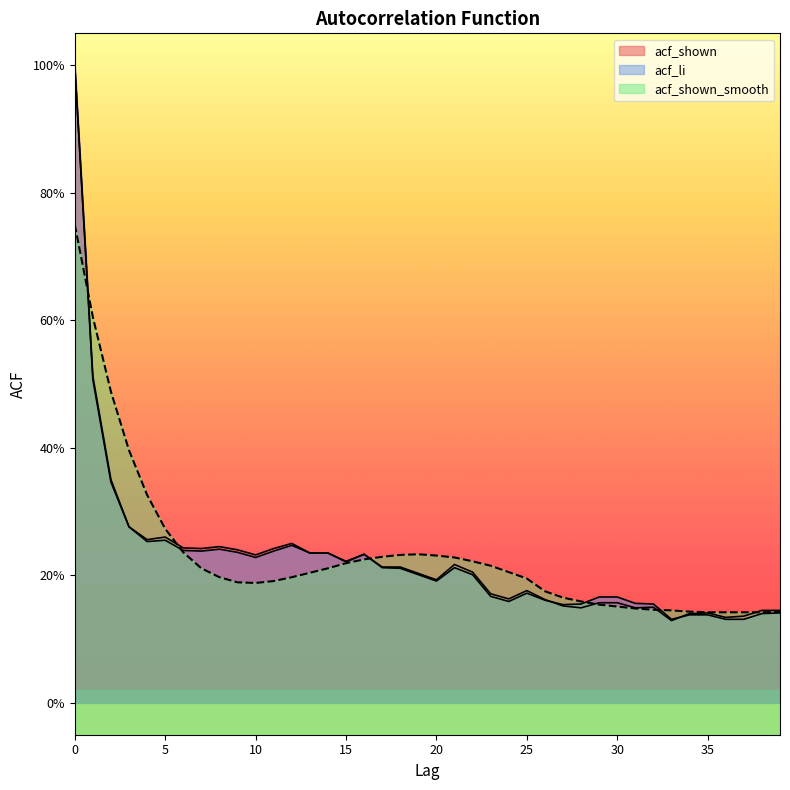

Reading left to right, extract all data points from this chart.

acf_shown: 0=1.0	1=0.5	2=0.3	3=0.3	4=0.3	5=0.3	6=0.2	7=0.2	8=0.2	9=0.2	10=0.2	11=0.2	12=0.2	13=0.2	14=0.2	15=0.2	16=0.2	17=0.2	18=0.2	19=0.2	20=0.2	21=0.2	22=0.2	23=0.2	24=0.2	25=0.2	26=0.2	27=0.2	28=0.1	29=0.2	30=0.2	31=0.1	32=0.1	33=0.1	34=0.1	35=0.1	36=0.1	37=0.1	38=0.1	39=0.1
acf_li: 0=1.0	1=0.5	2=0.3	3=0.3	4=0.3	5=0.3	6=0.2	7=0.2	8=0.2	9=0.2	10=0.2	11=0.2	12=0.2	13=0.2	14=0.2	15=0.2	16=0.2	17=0.2	18=0.2	19=0.2	20=0.2	21=0.2	22=0.2	23=0.2	24=0.2	25=0.2	26=0.2	27=0.2	28=0.2	29=0.2	30=0.2	31=0.2	32=0.2	33=0.1	34=0.1	35=0.1	36=0.1	37=0.1	38=0.1	39=0.1
acf_shown_smooth: 0=0.8	1=0.6	2=0.5	3=0.4	4=0.3	5=0.3	6=0.2	7=0.2	8=0.2	9=0.2	10=0.2	11=0.2	12=0.2	13=0.2	14=0.2	15=0.2	16=0.2	17=0.2	18=0.2	19=0.2	20=0.2	21=0.2	22=0.2	23=0.2	24=0.2	25=0.2	26=0.2	27=0.2	28=0.2	29=0.2	30=0.2	31=0.1	32=0.1	33=0.1	34=0.1	35=0.1	36=0.1	37=0.1	38=0.1	39=0.1